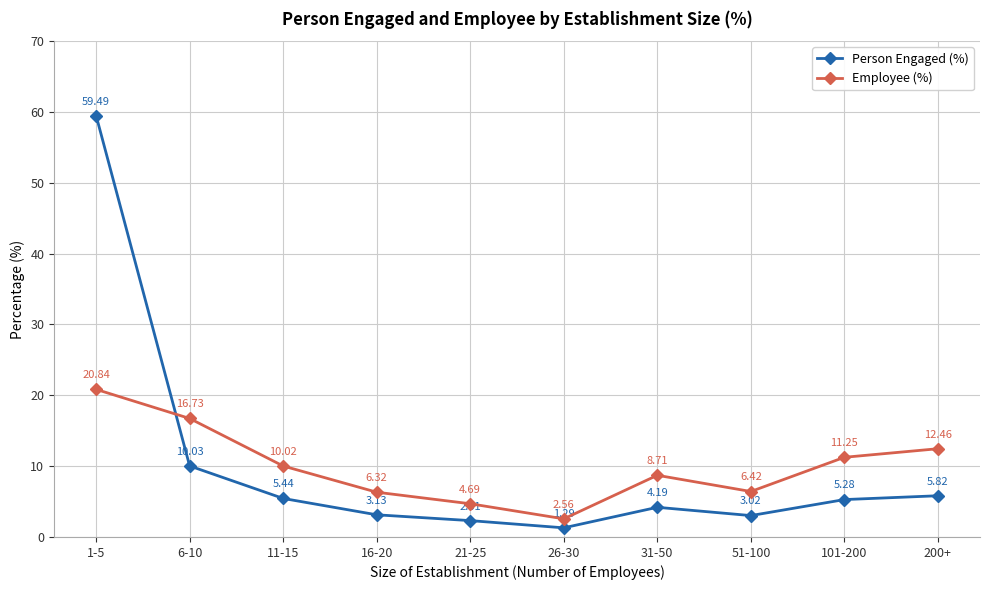

At which category is the sum across all series the highest?

1-5